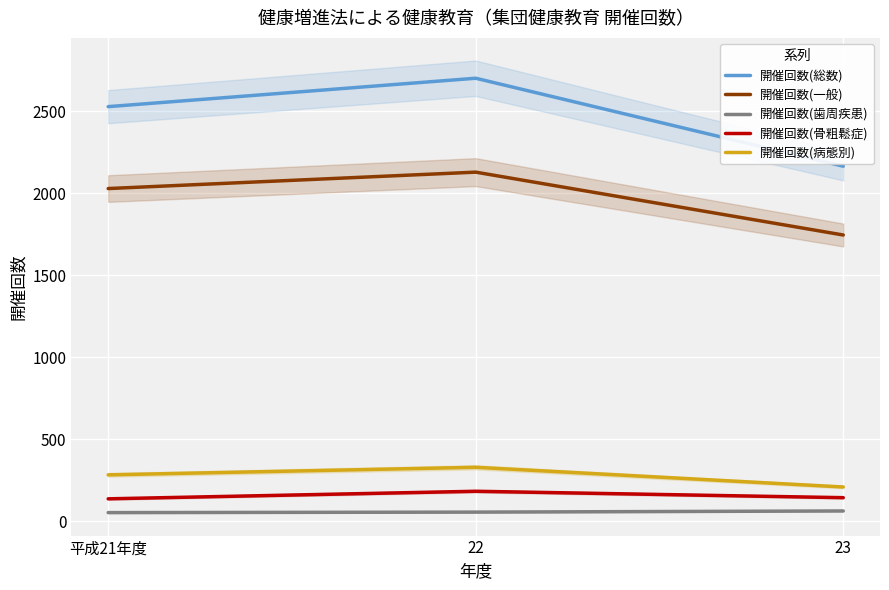

Is the value of 開催回数(病態別) at 平成21年度 greater than the value of 開催回数(骨粗鬆症) at 23?

Yes